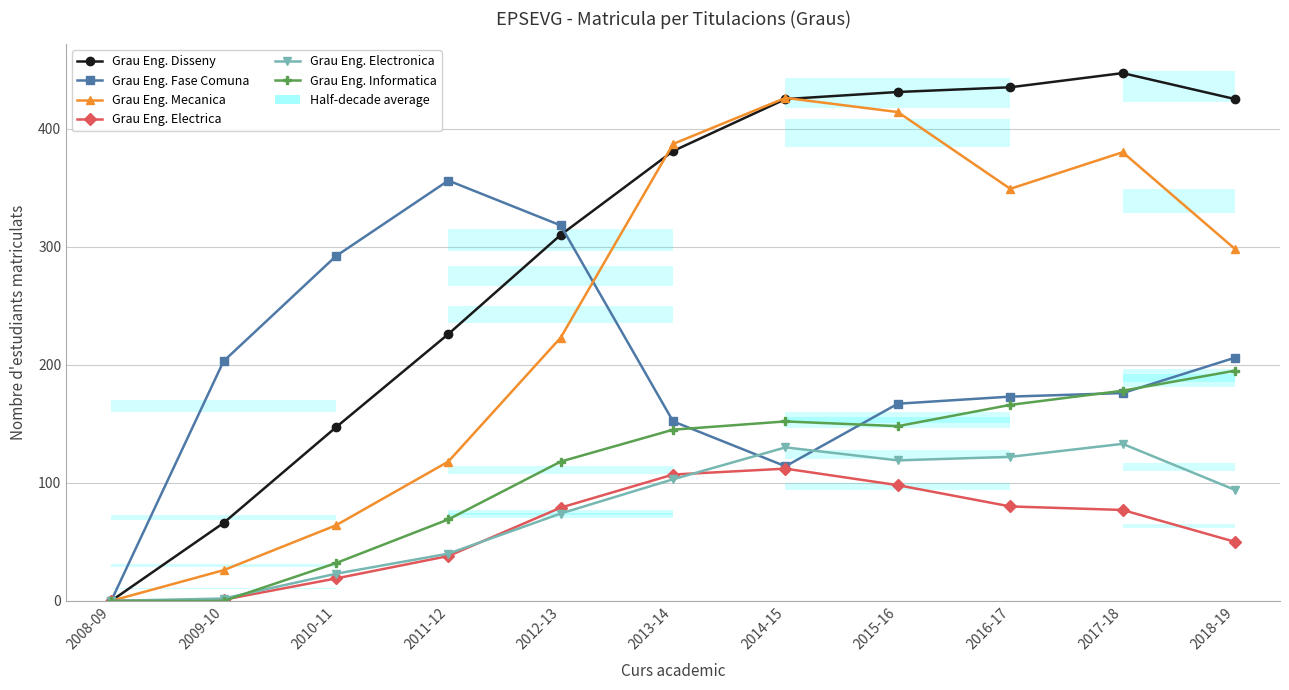

Which series ends up on top after the final intersection of Grau Eng. Fase Comuna and Grau Eng. Electronica?

Grau Eng. Fase Comuna